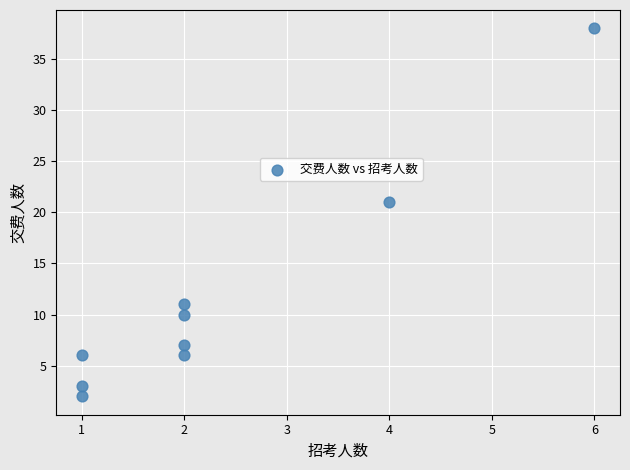

What Y value in the scatter plot is closest to 20?

21